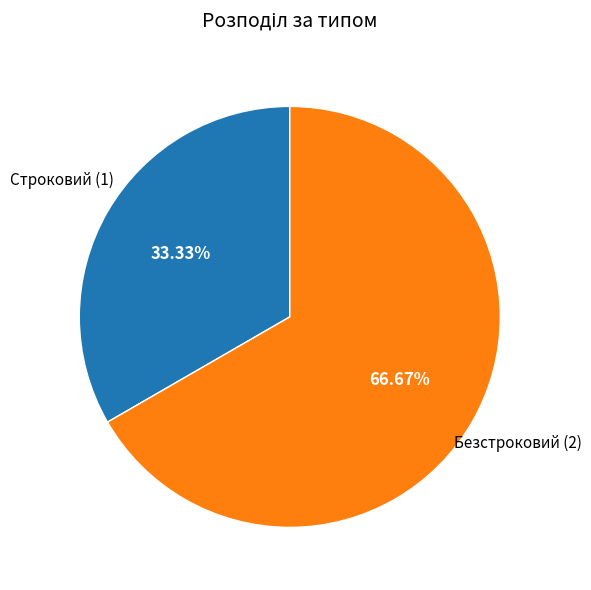

Is there a majority slice in this chart?

Yes